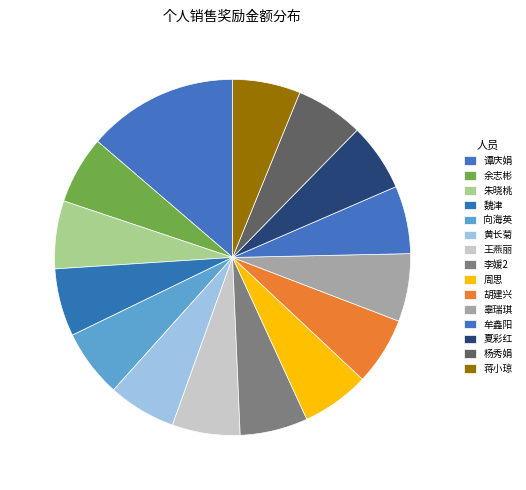

Which category has the smallest portion of the pie?

余志彬